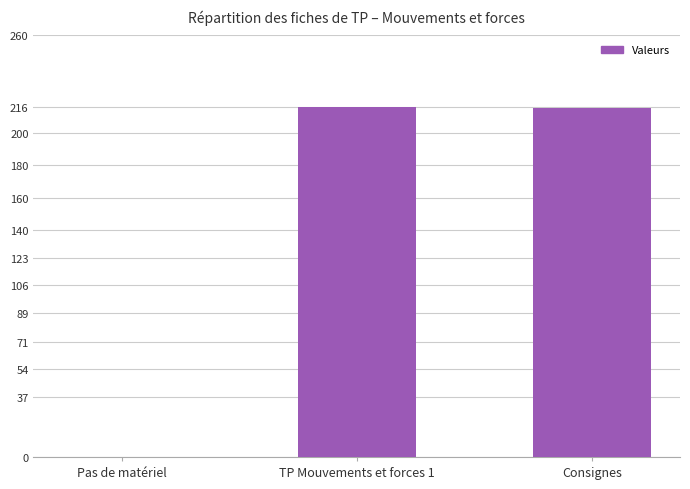

What is the greatest value displayed?

216